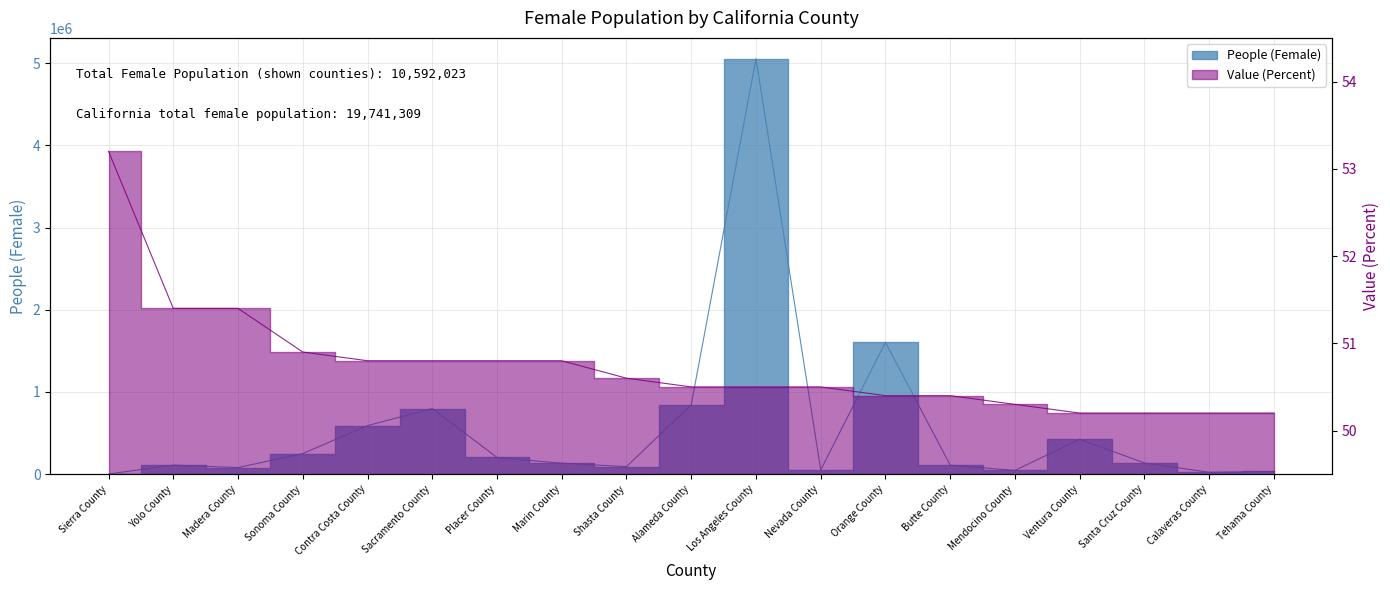

List the series in order of their overall mean, lowest first.

Value (Percent), People (Female)